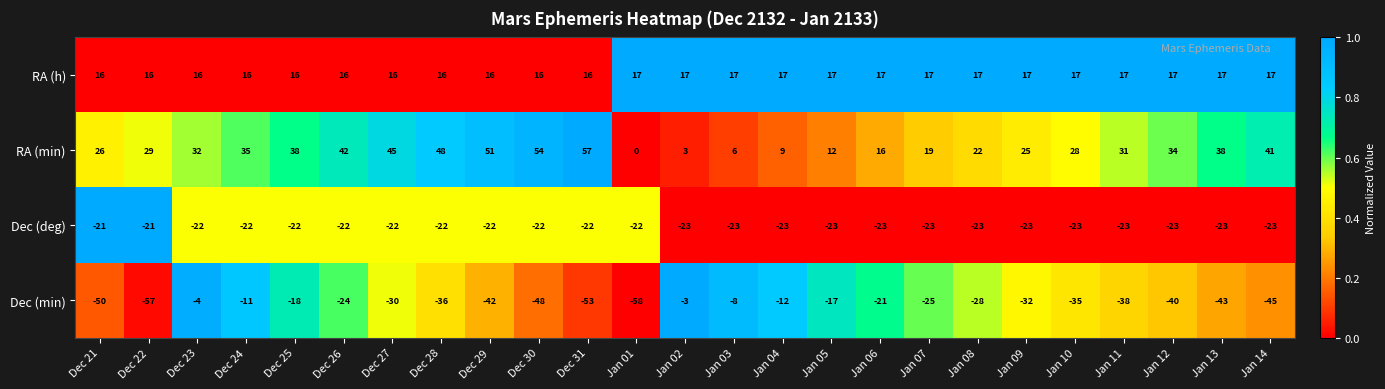

At how many categories does at least one series exceed 0?

25